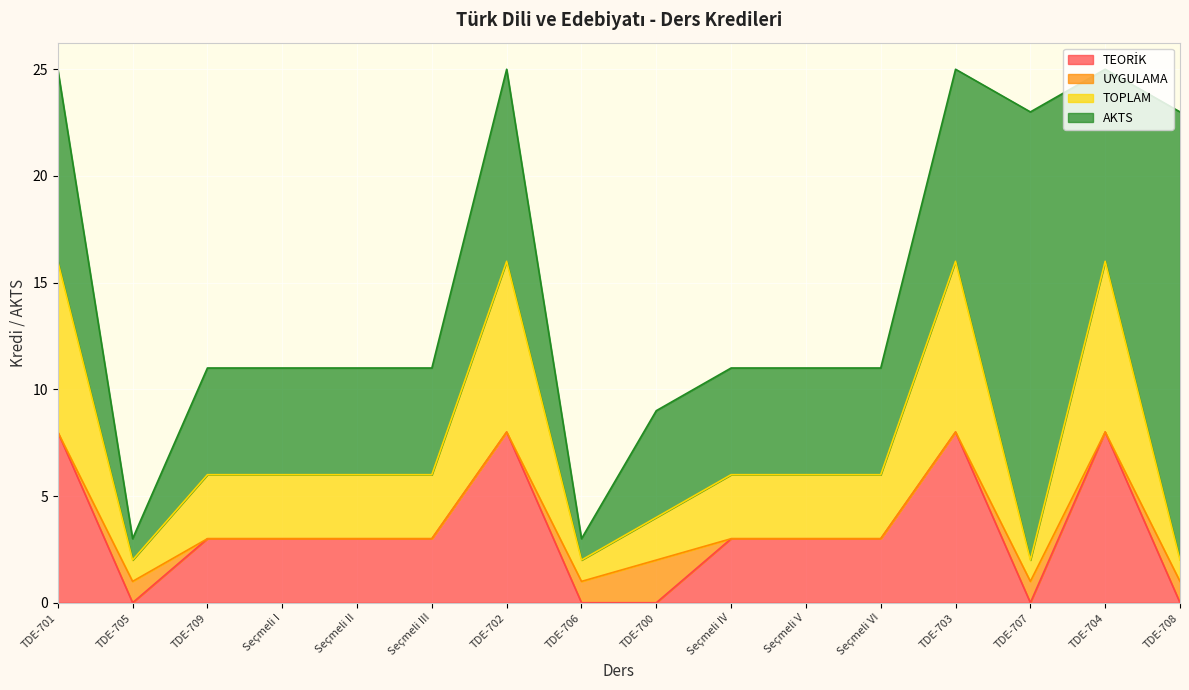

Rank the categories by TEORİK value from lowest to highest.

TDE-705, TDE-706, TDE-700, TDE-707, TDE-708, TDE-709, Seçmeli I, Seçmeli II, Seçmeli III, Seçmeli IV, Seçmeli V, Seçmeli VI, TDE-701, TDE-702, TDE-703, TDE-704